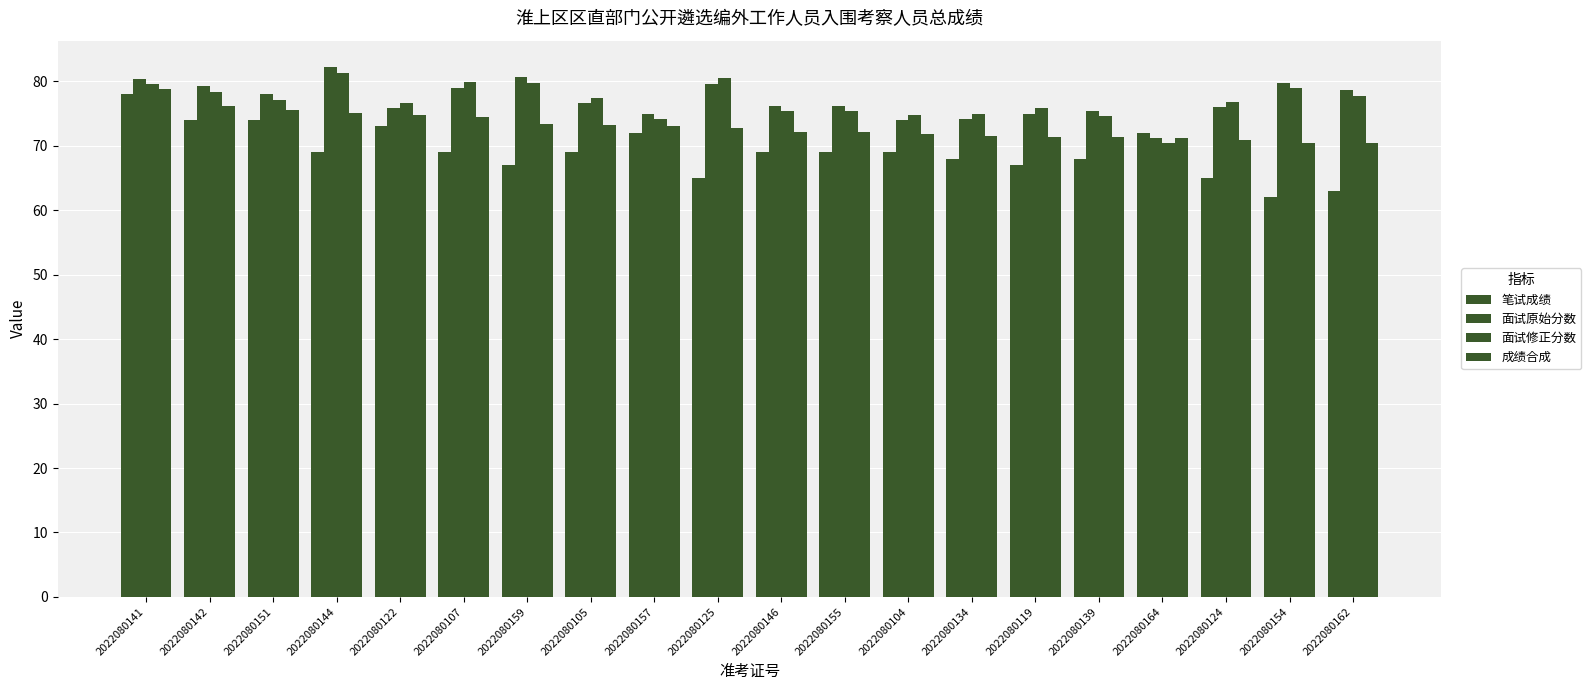

Rank the series at 2022080107 from lowest to highest value.

笔试成绩, 成绩合成, 面试原始分数, 面试修正分数